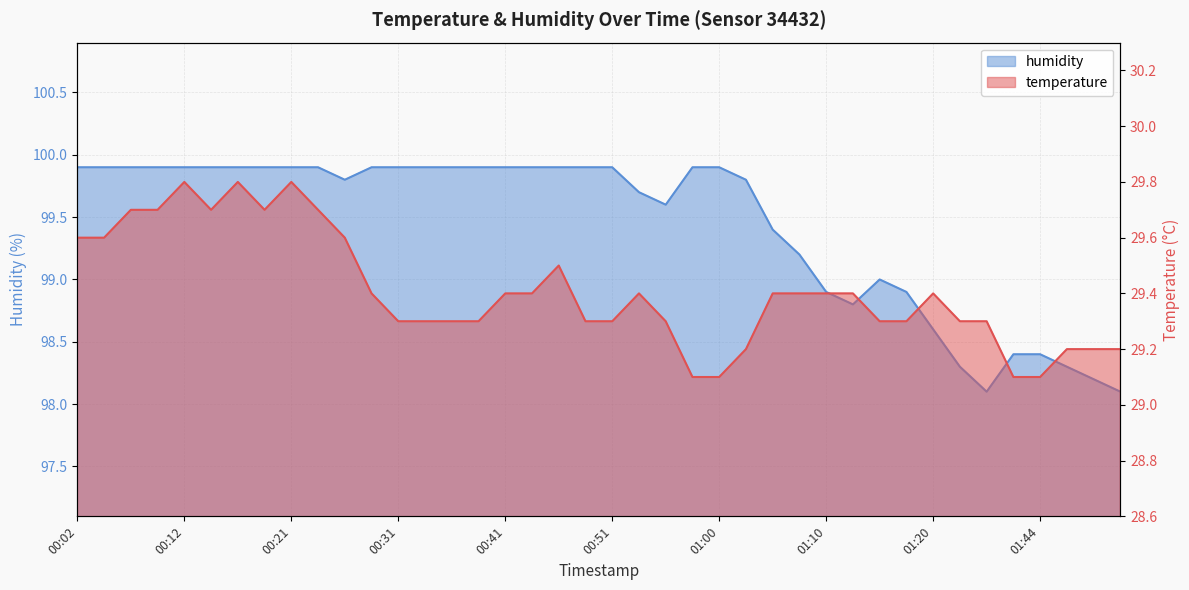

At which label is humidity closest to 99?

01:15